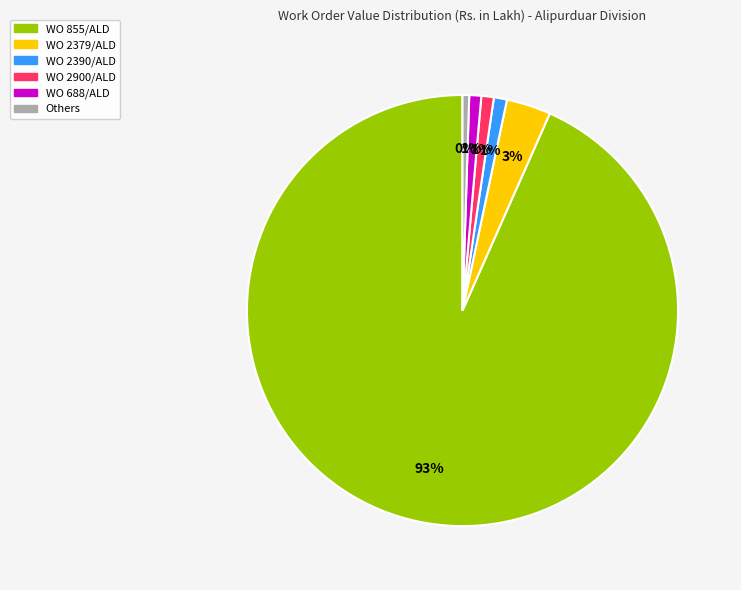

To the nearest percent, what is the average slice percentage?

17%